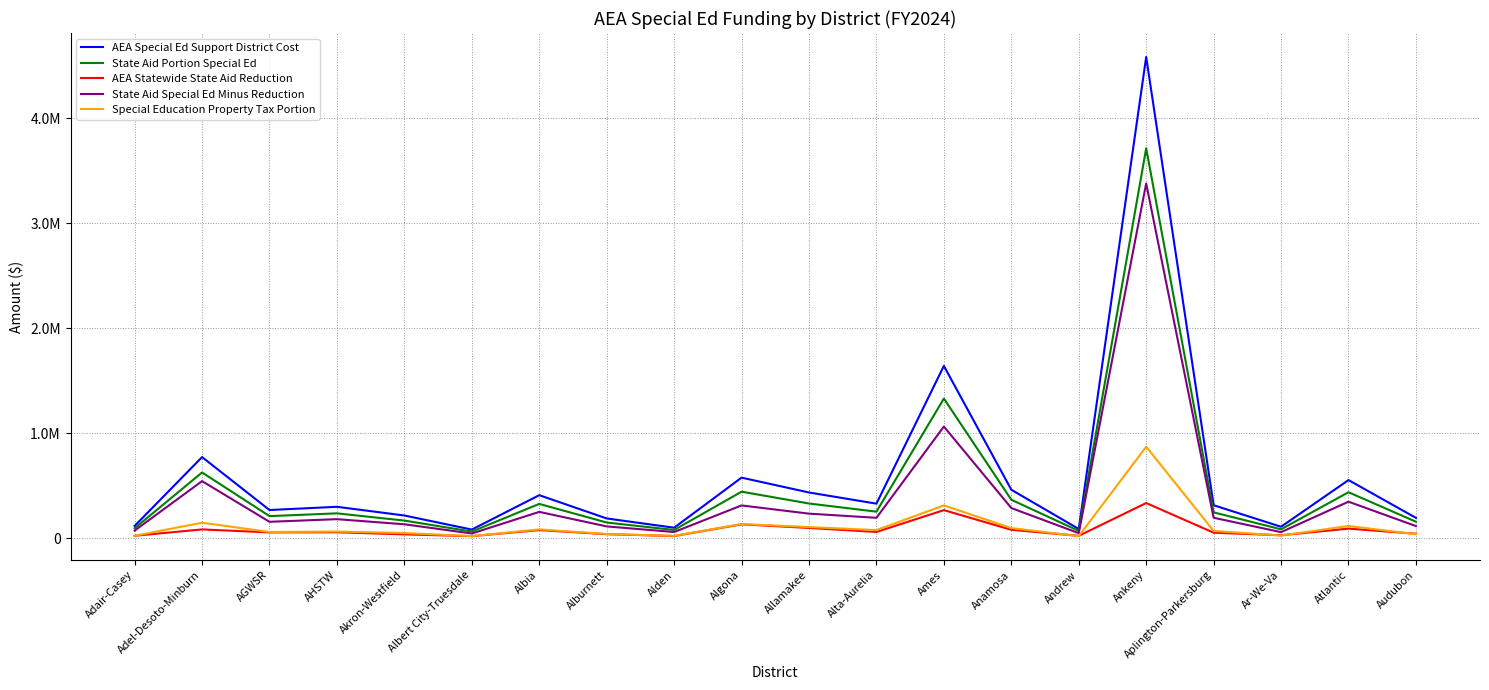

True or false: AEA Statewide State Aid Reduction and AEA Special Ed Support District Cost intersect in this chart.

False